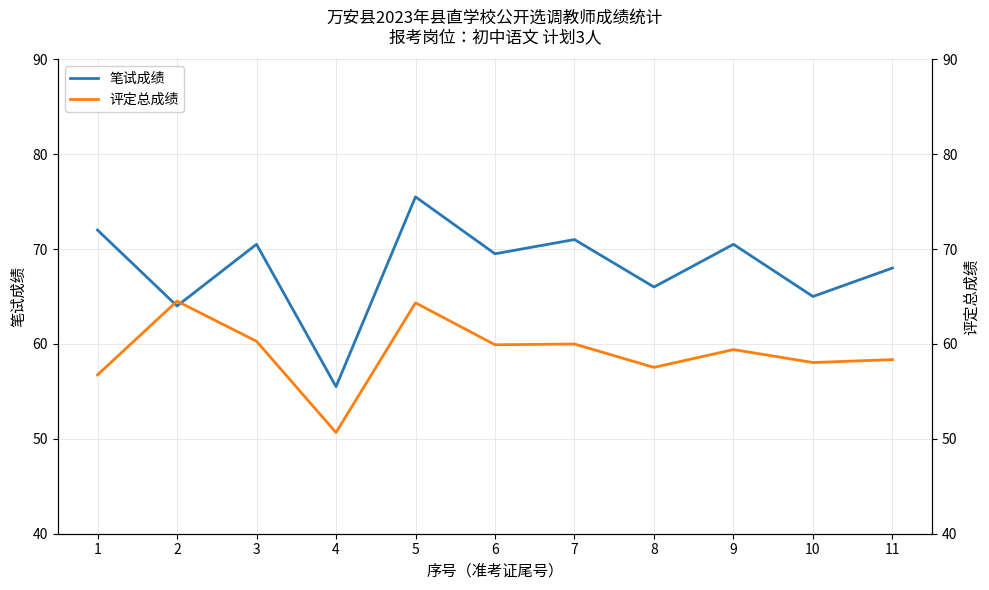

How many lines are shown in the chart?

2